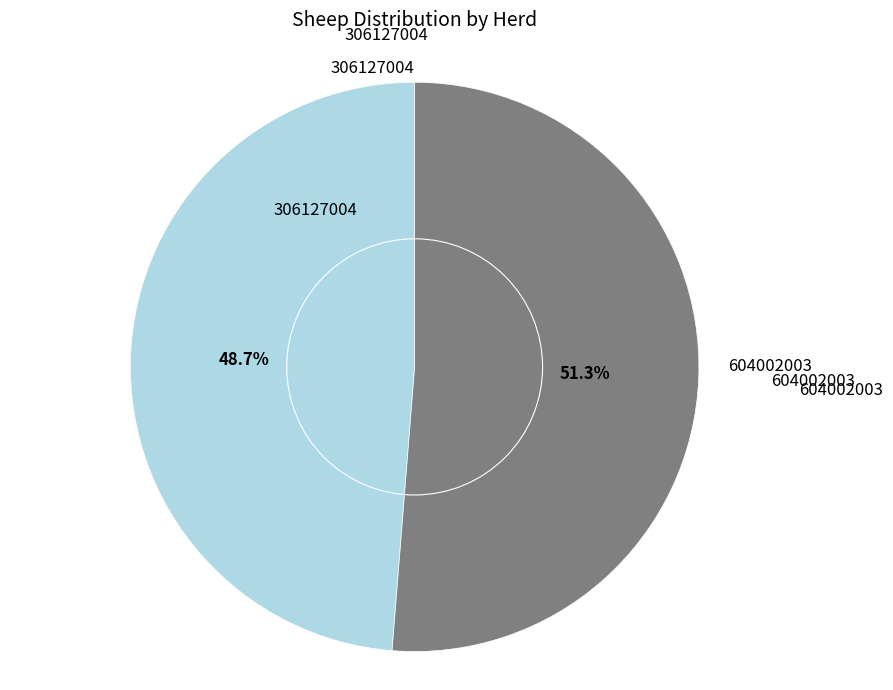

What is the smallest slice in the pie chart?

306127004